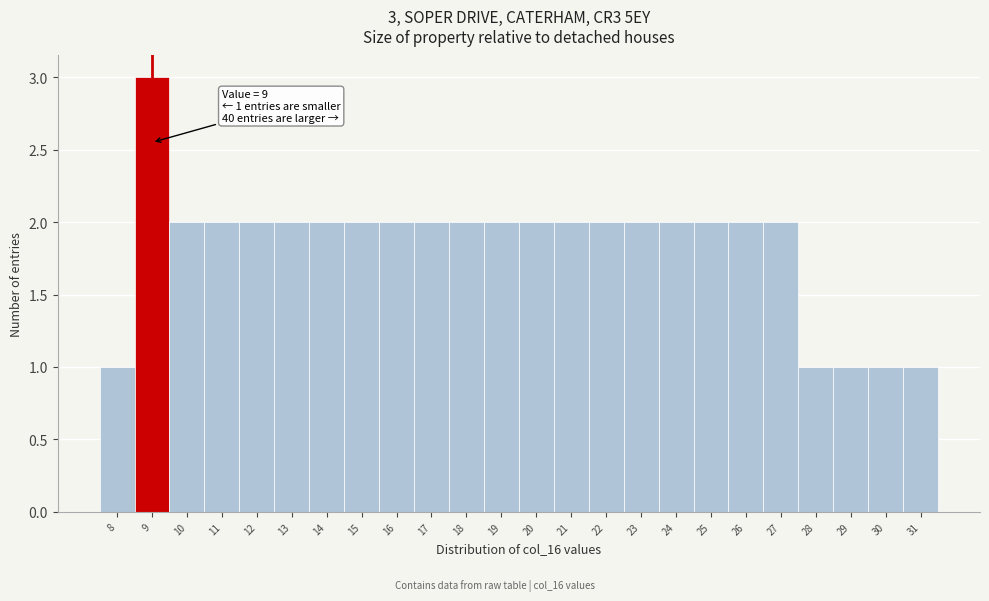

Reading right to left, extract all data points from this chart.

31=1	30=1	29=1	28=1	27=2	26=2	25=2	24=2	23=2	22=2	21=2	20=2	19=2	18=2	17=2	16=2	15=2	14=2	13=2	12=2	11=2	10=2	9=3	8=1